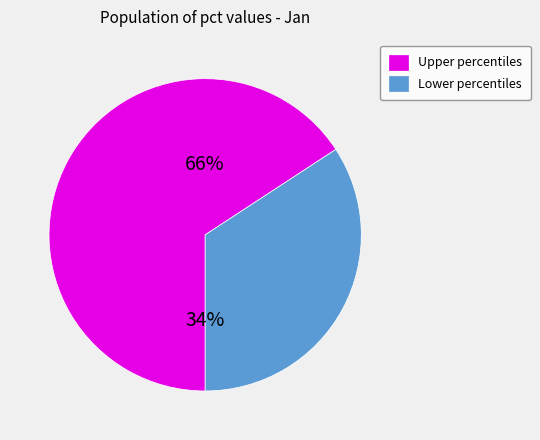

Is pct35 the majority of the pie?

No